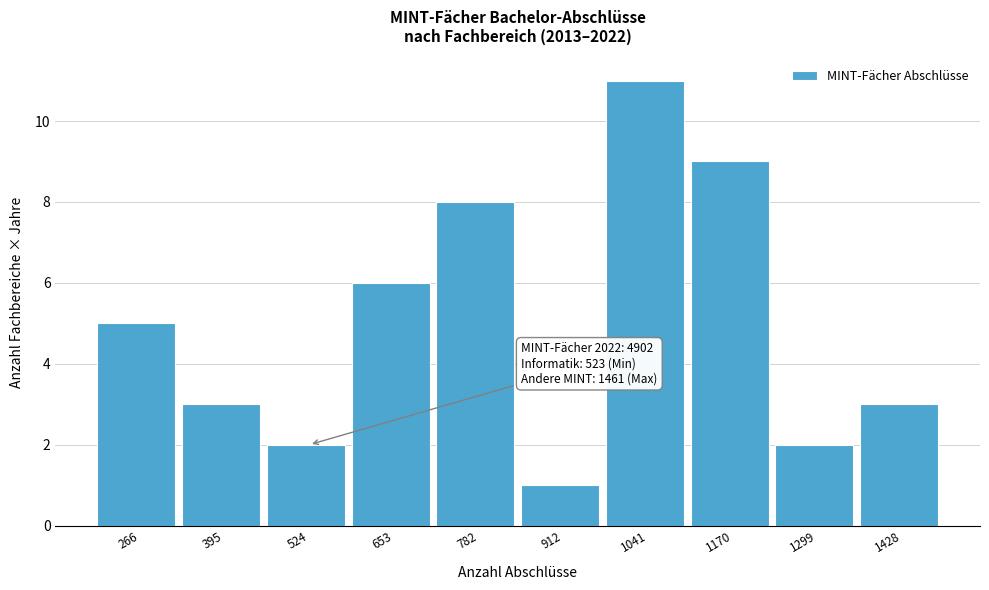

Which range on the x-axis has the tallest bar?

980 to 1100